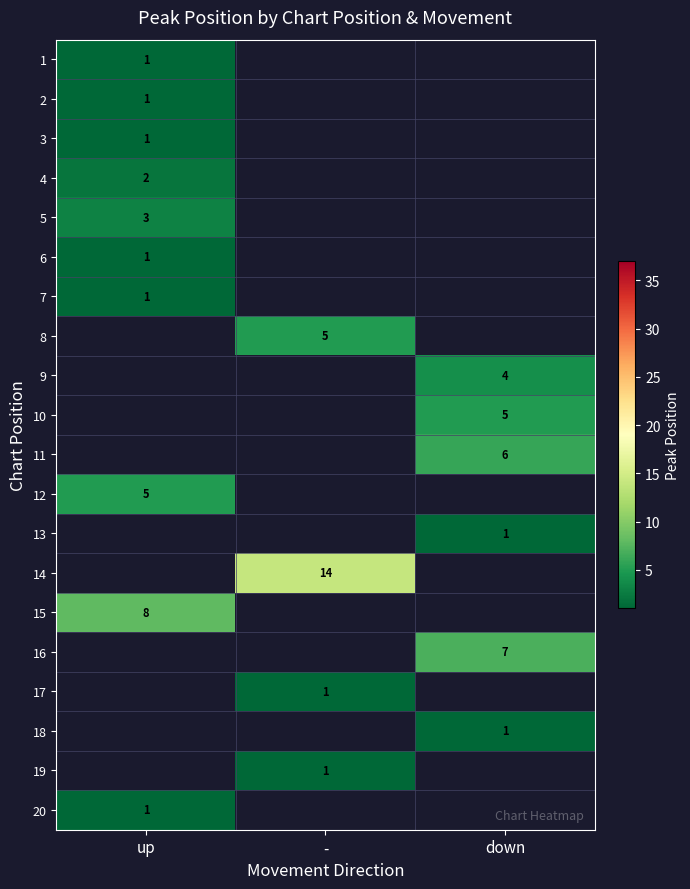

Which has a higher value, - or down?

down